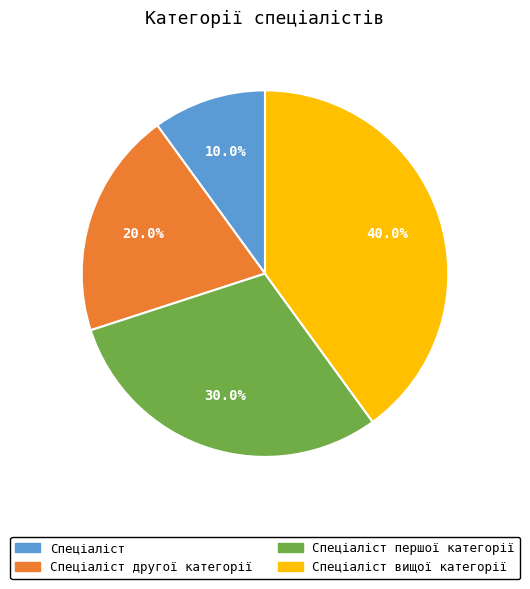

The Спеціаліст вищої категорії slice represents 40% of the pie. True or false?

True